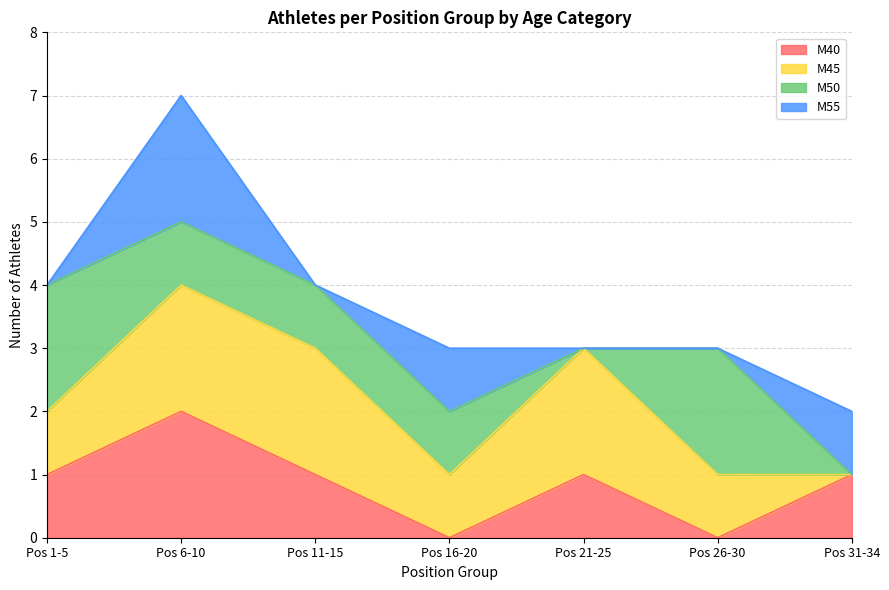

At which category is the sum across all series the highest?

Pos 6-10